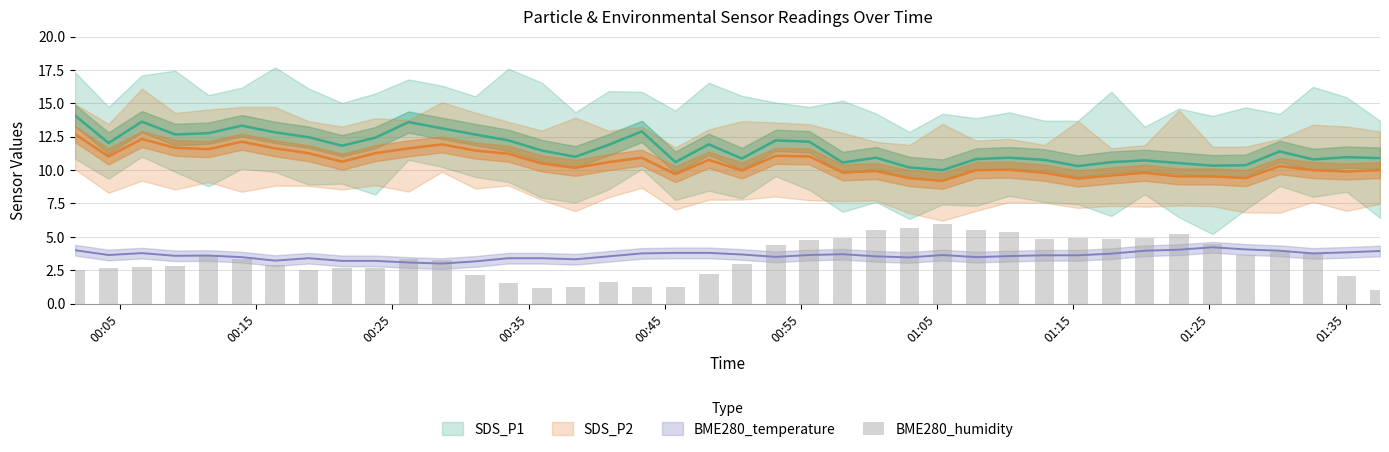

Reading right to left, what are all the values shown in this chart?

1.0	2.1	3.8	3.8	3.7	4.4	5.2	4.9	4.8	4.9	4.8	5.4	5.5	6.0	5.7	5.5	4.9	4.8	4.4	3.0	2.2	1.2	1.2	1.6	1.2	1.1	1.5	2.1	3.2	3.3	2.7	2.7	2.5	2.9	3.3	3.5	2.8	2.8	2.6	2.5